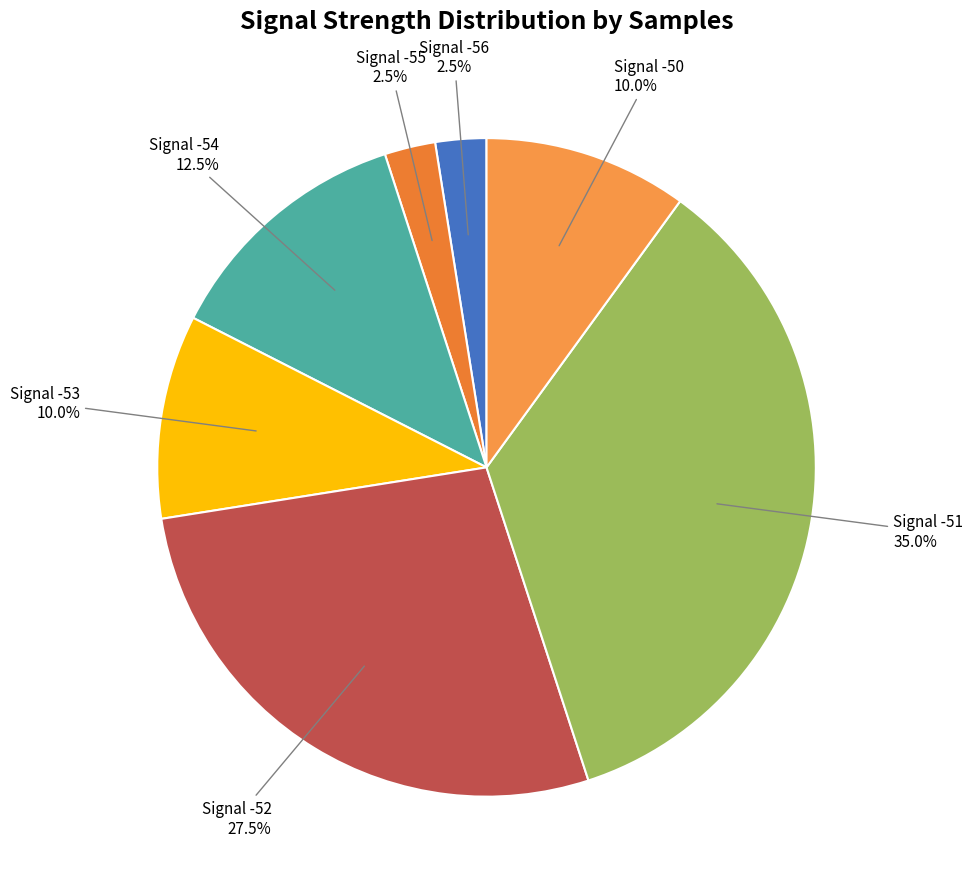

How many slices are in this pie chart?

7